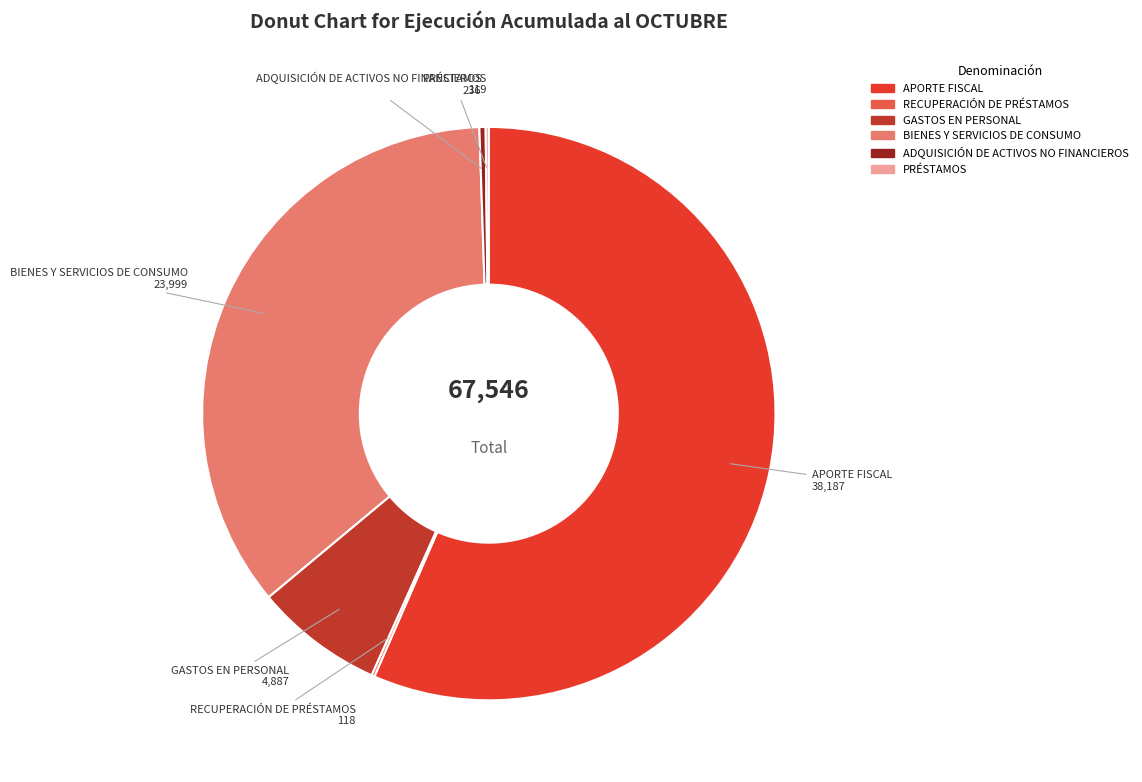

Is there a majority slice in this chart?

Yes